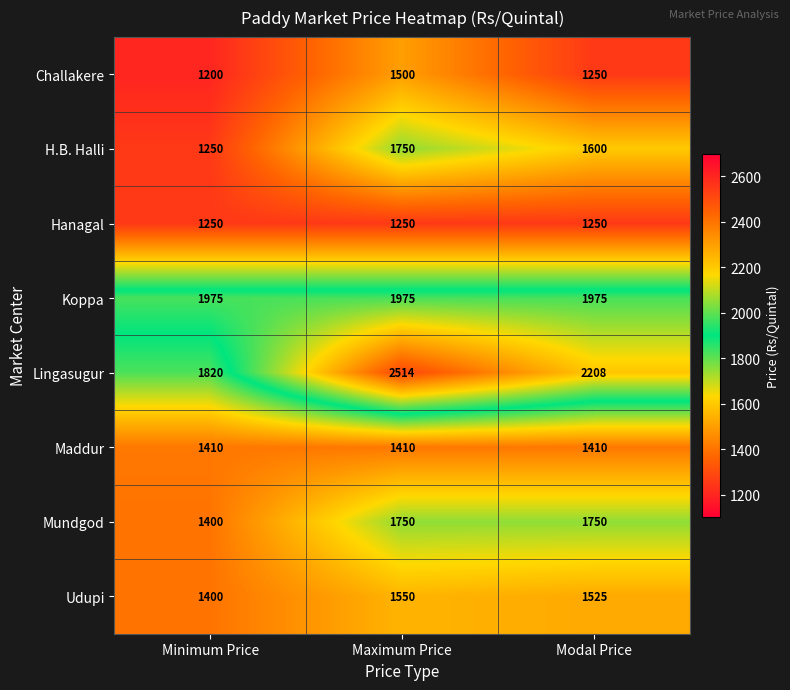

Which category has the highest value across all series?

Maximum Price